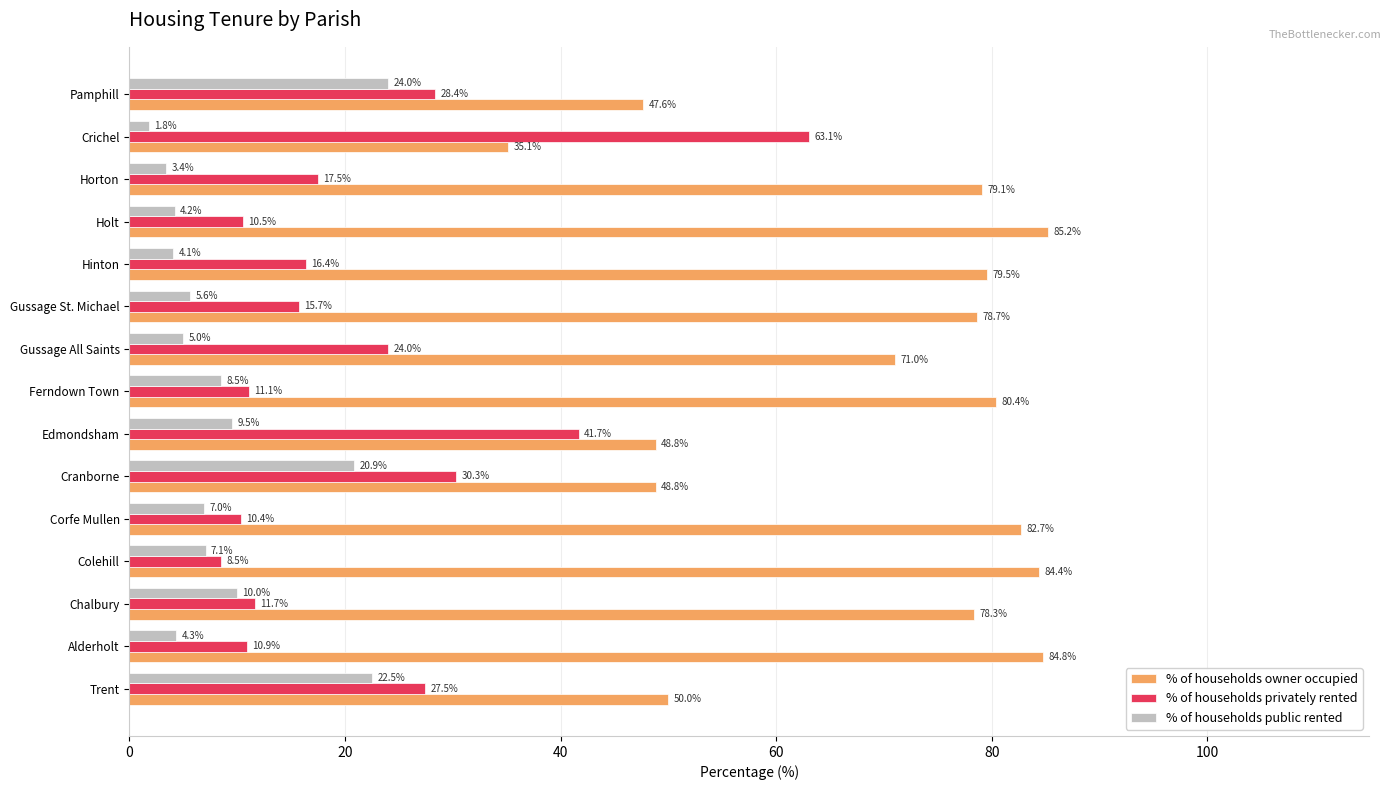

List the series in order of their overall mean, lowest first.

% of households public rented, % of households privately rented, % of households owner occupied